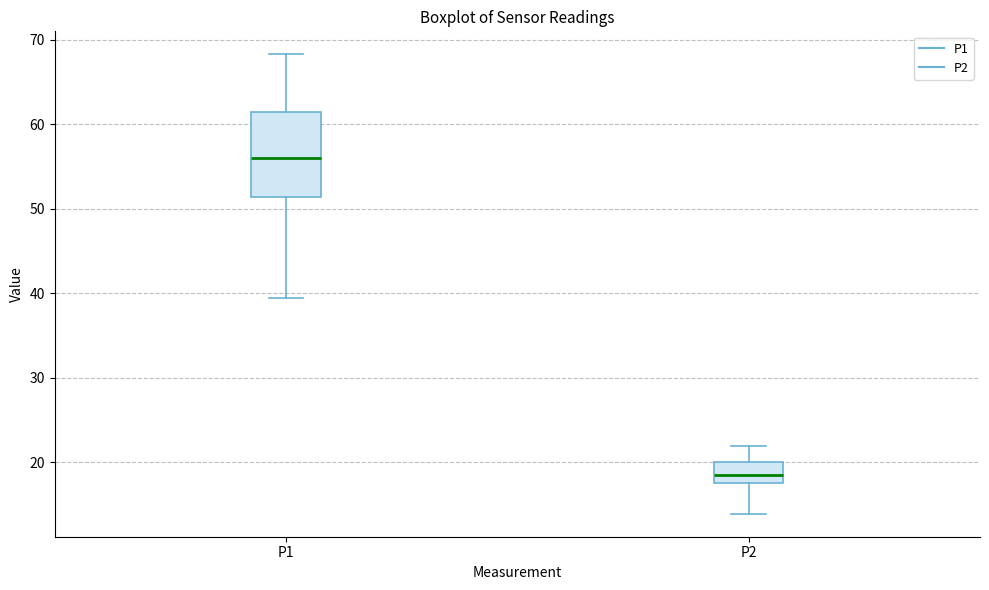

Where does the lower whisker of the box for P1 end on the y-axis? The values are not printed on the chart, so give them approximately, as read against the axis.

39